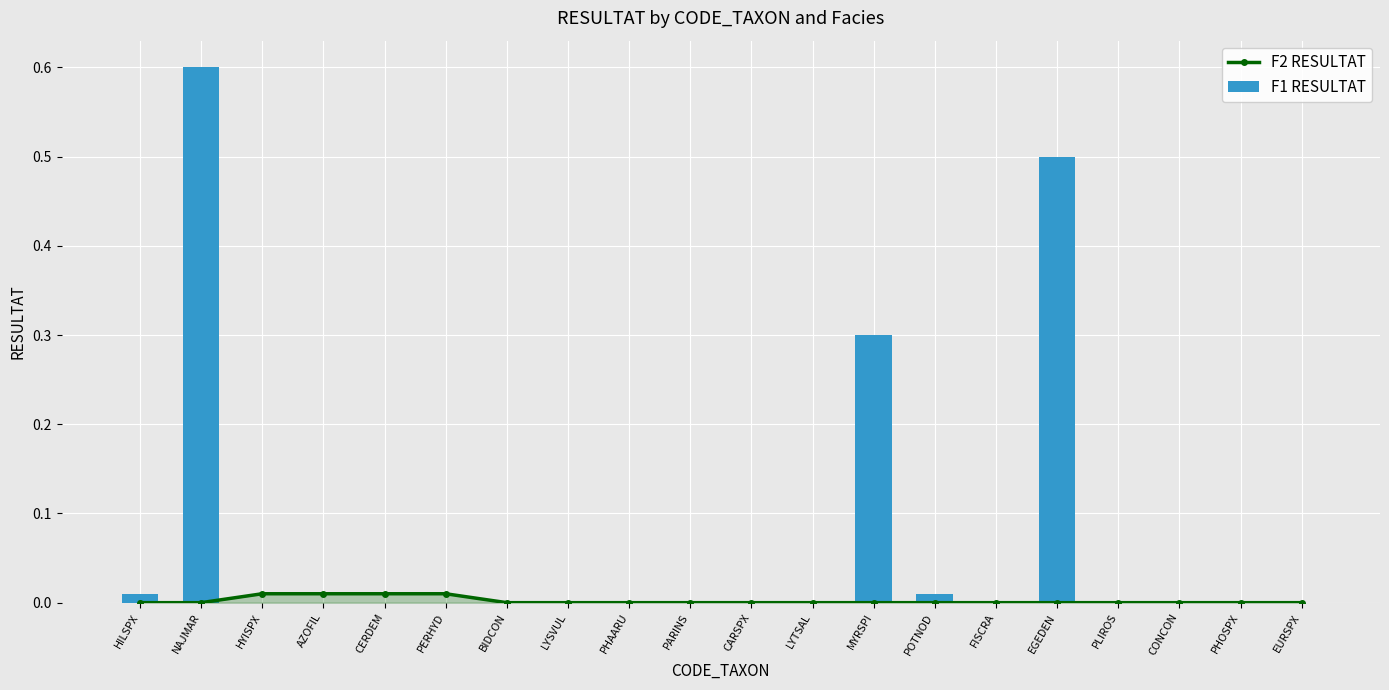

Rank the series at CERDEM from highest to lowest value.

F2 RESULTAT, F1 RESULTAT